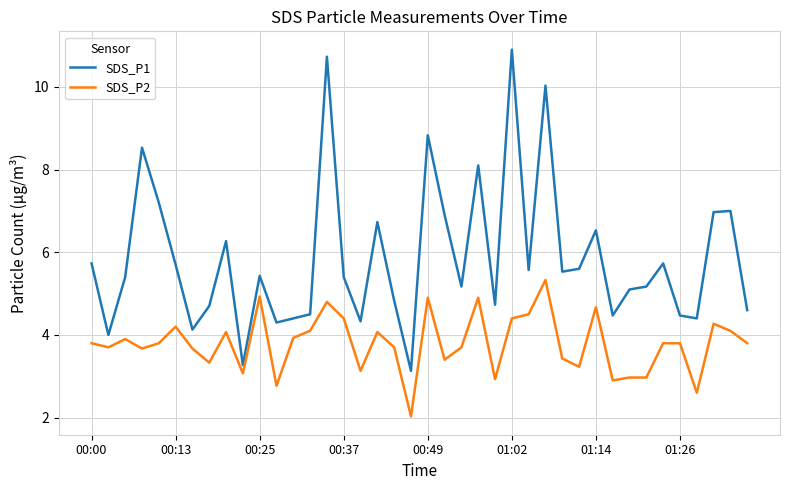

What is the difference between the maximum and minimum values in the SDS_P1 series?

7.8